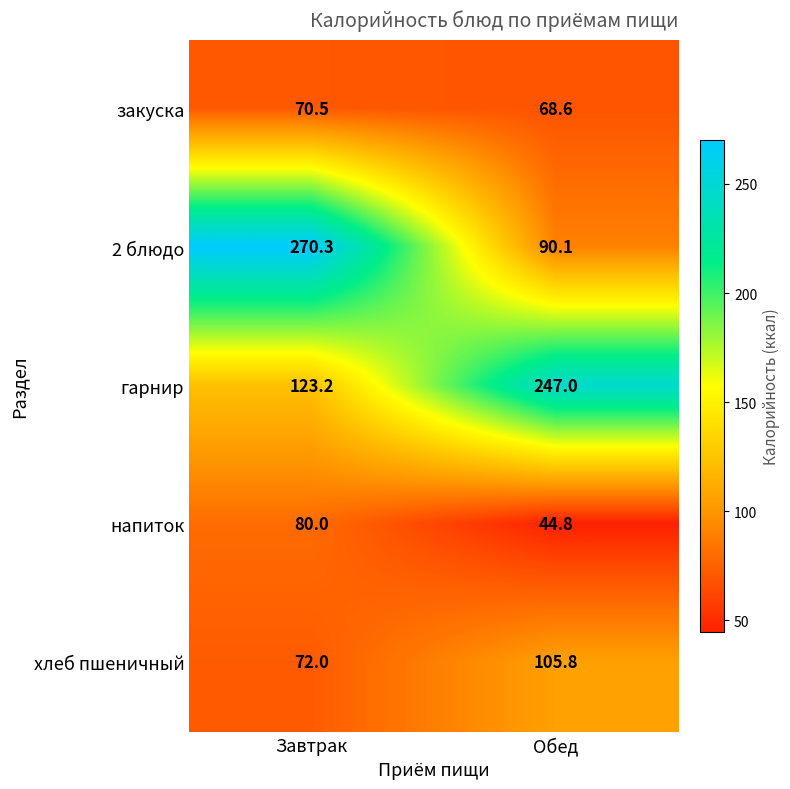

What is the sum of the гарнир values at Завтрак and Обед?

370.2